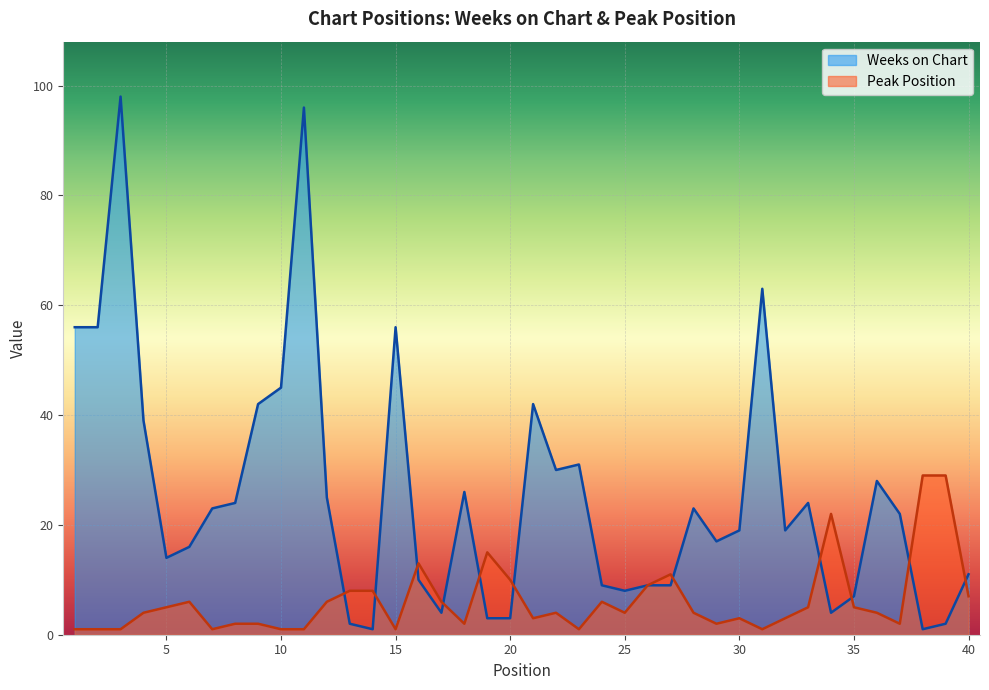

After their last crossing, which series has the higher values: Weeks on Chart or Peak Position?

Weeks on Chart